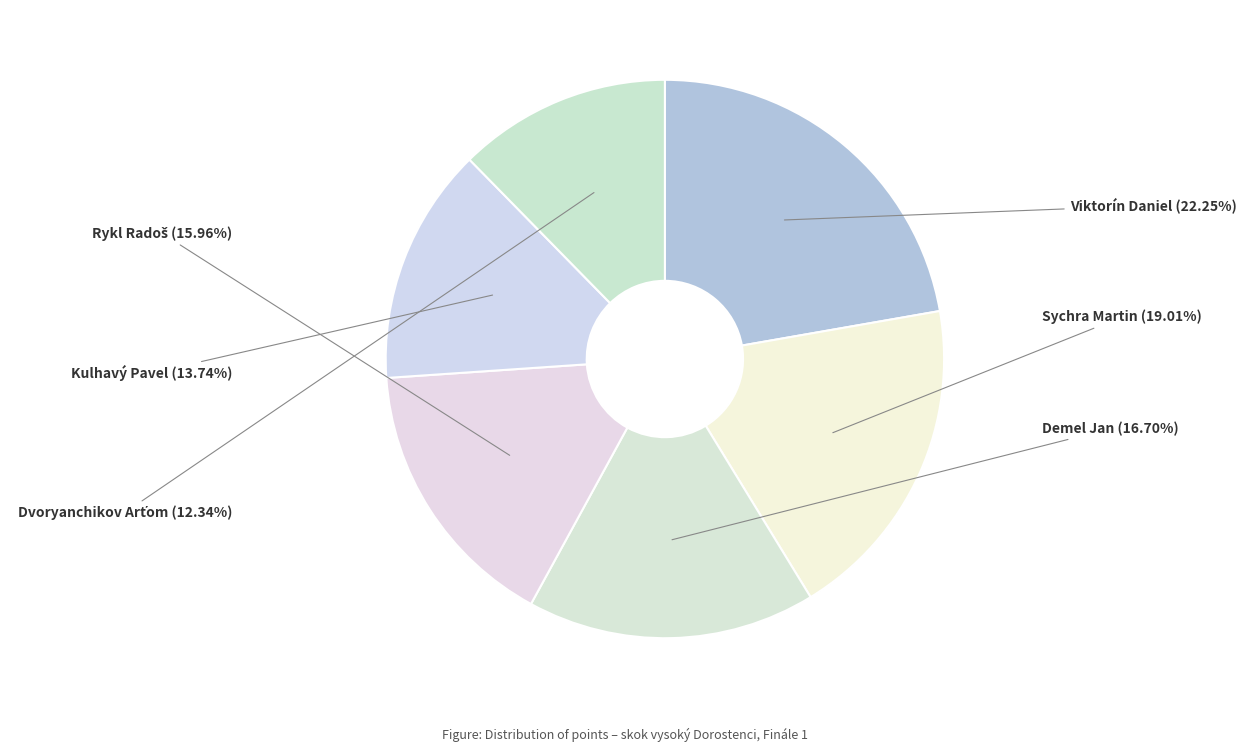

True or false: Demel Jan accounts for 17% of the total.

True